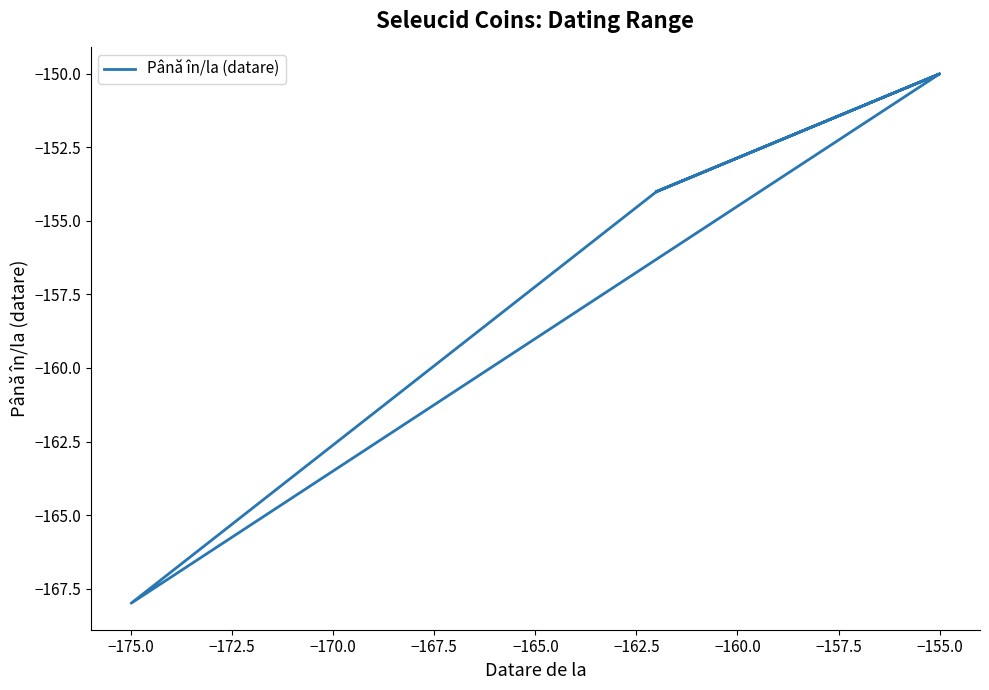

True or false: there are more than 2 points higher than both neighbors.

False